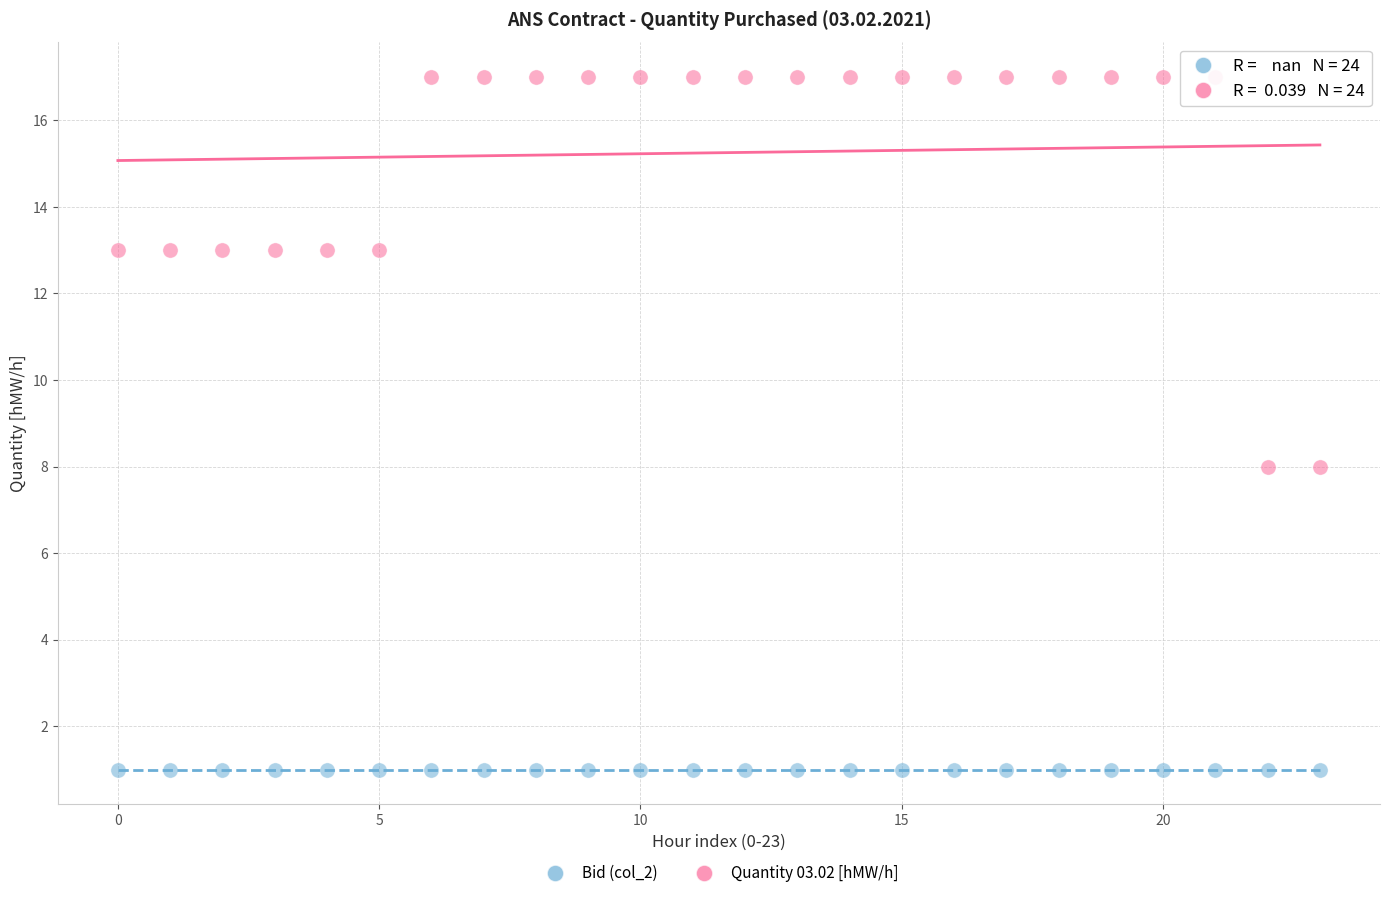

Which series reaches the maximum Y coordinate?

Quantity 03.02 [hMW/h]